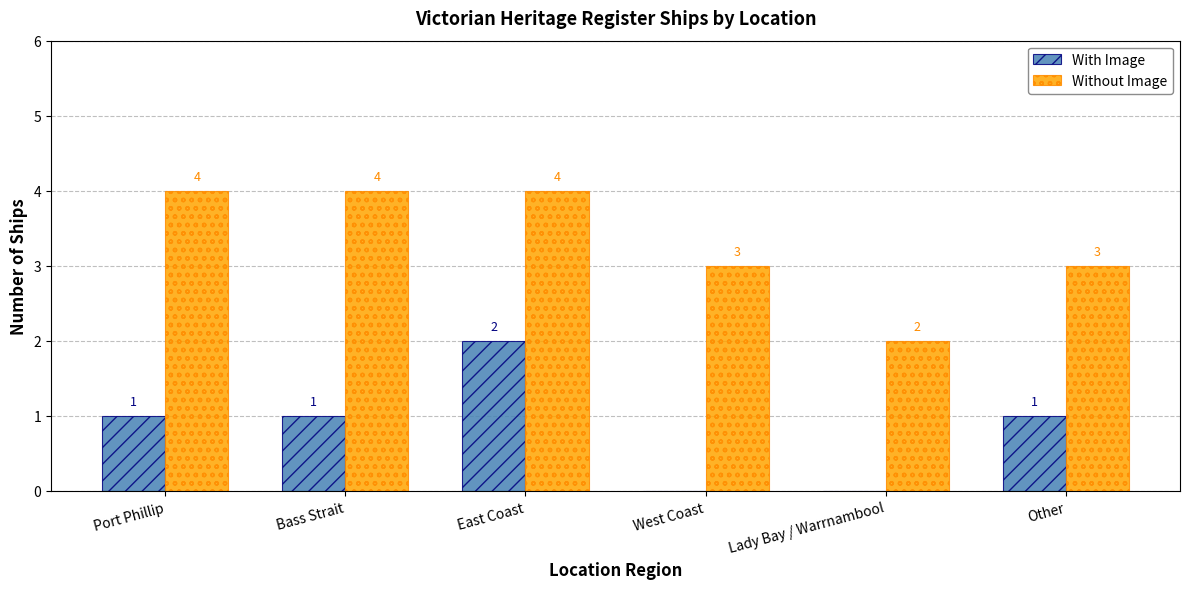

Are the bars grouped side by side (vs. stacked)?

Yes